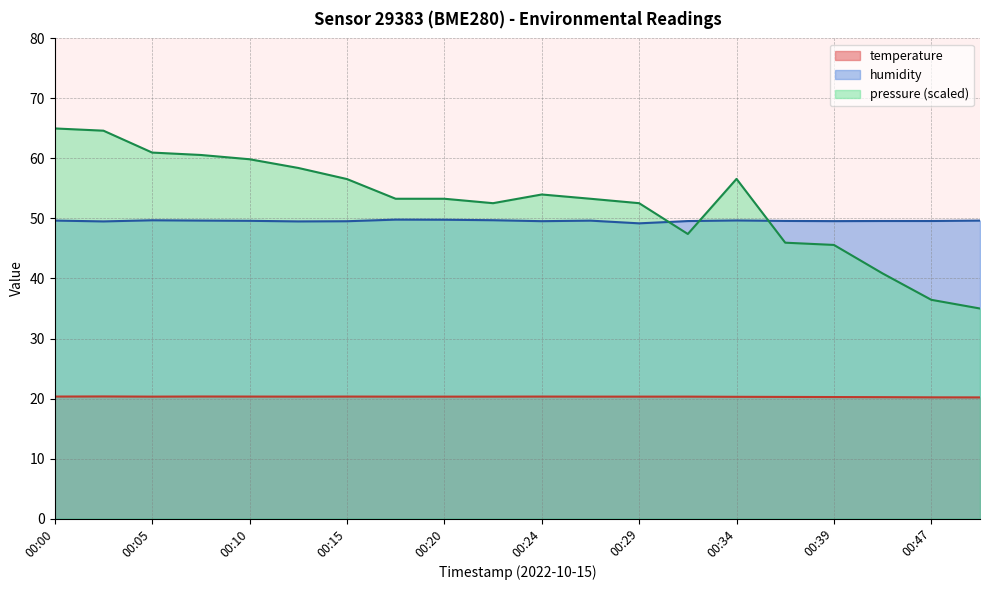

Which series has the widest spread of values?

pressure (scaled)